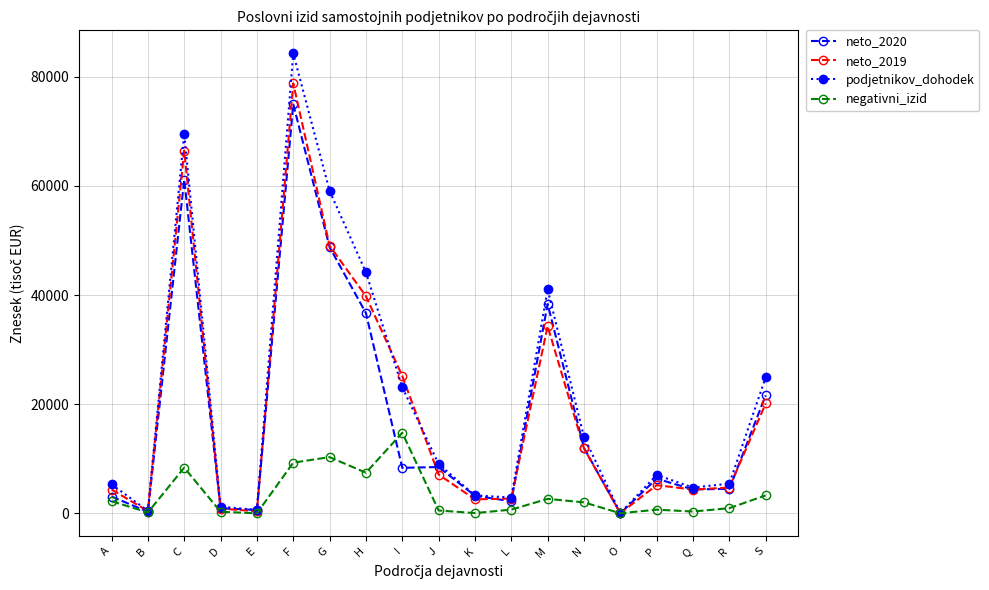

What is the sum of the neto_2019 values at K and I?

27745.4